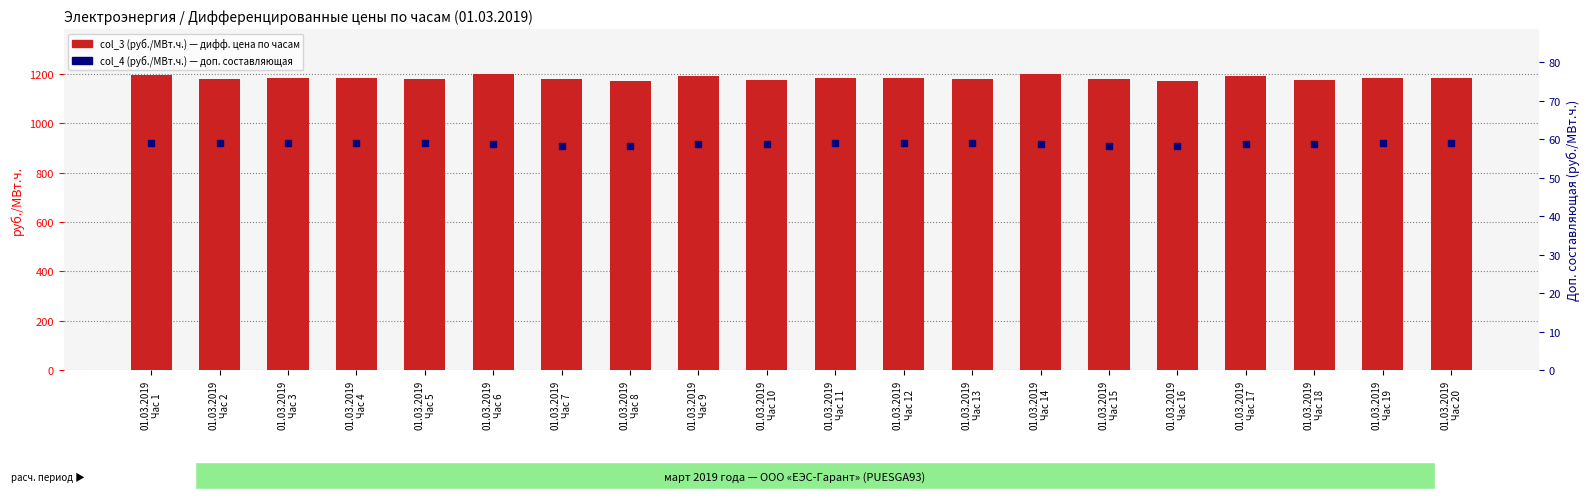

What are all the series names shown in the legend?

col_3 (руб./МВт.ч.), col_4 (руб./МВт.ч.)